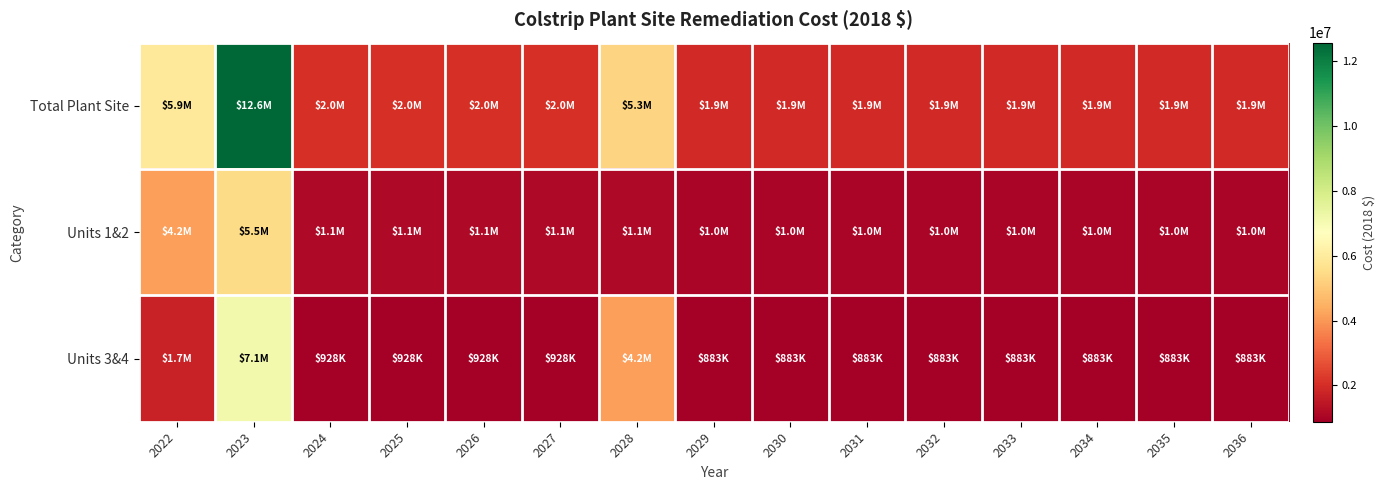

At which category does the chart reach its peak across all series?

2023